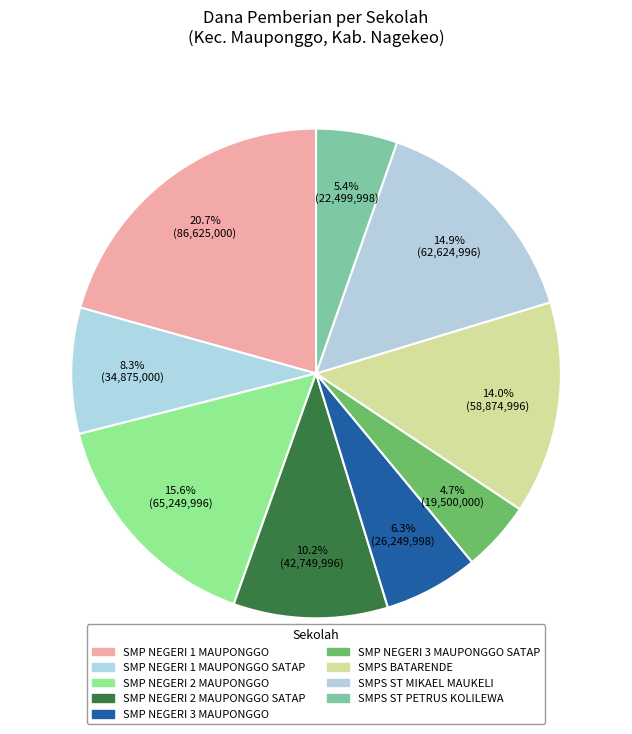

Does any single category account for the majority?

No